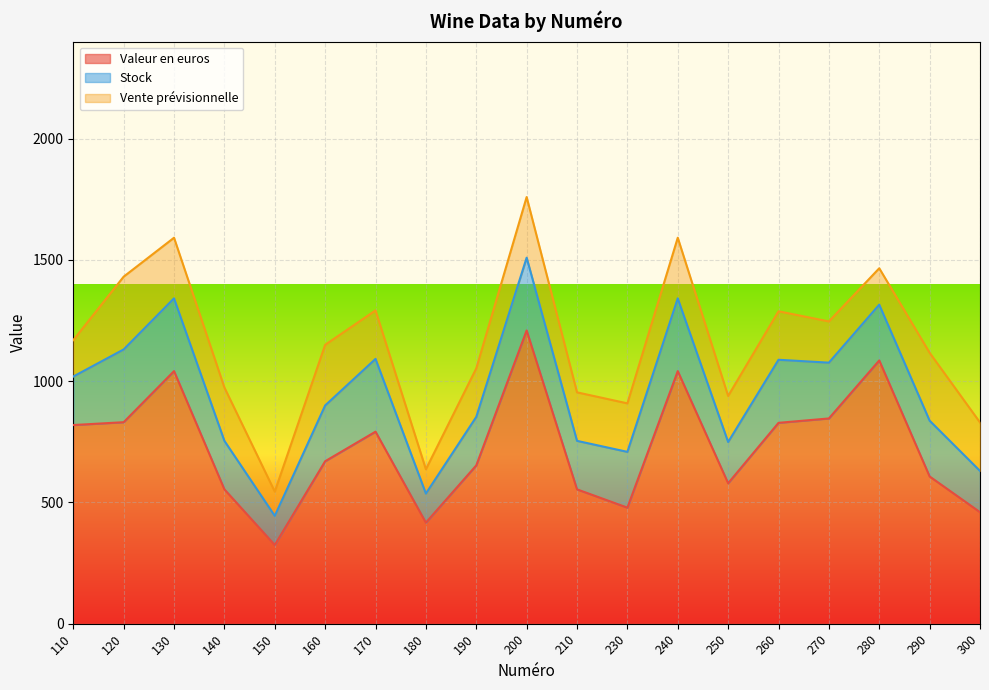

Which has a higher value, 140 or 120?

120